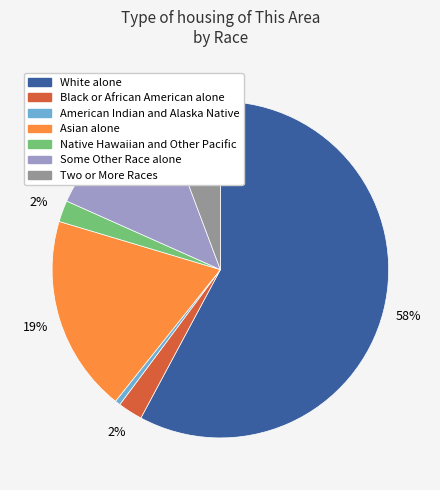

Count the number of slices in the pie.

7